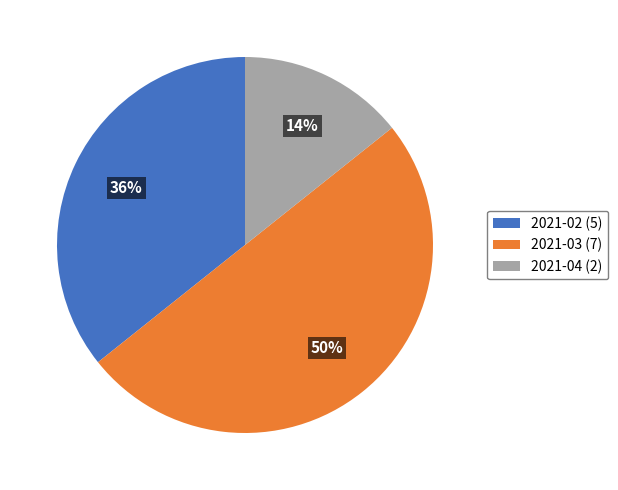

Combined, do 2021-03 (7) and 2021-02 (5) account for over 50%?

Yes